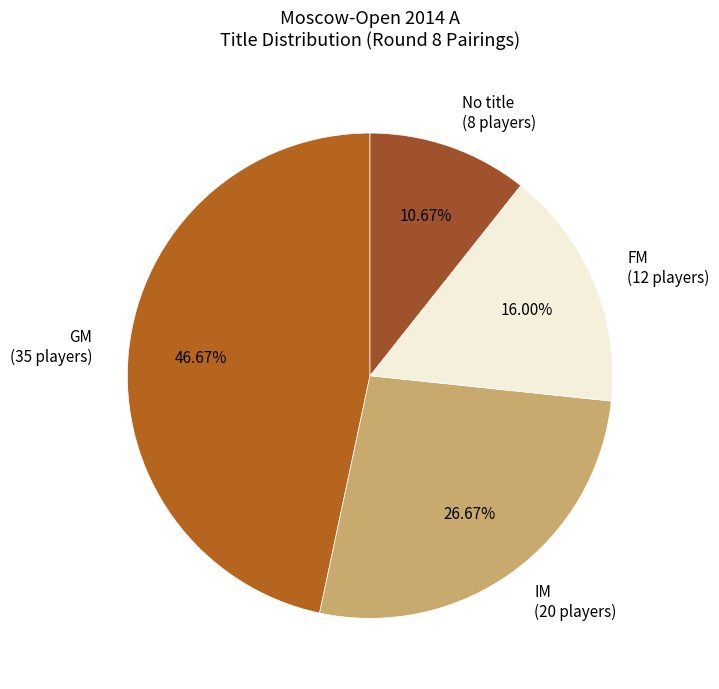

Does No title (8 players) represent more than half of the total?

No